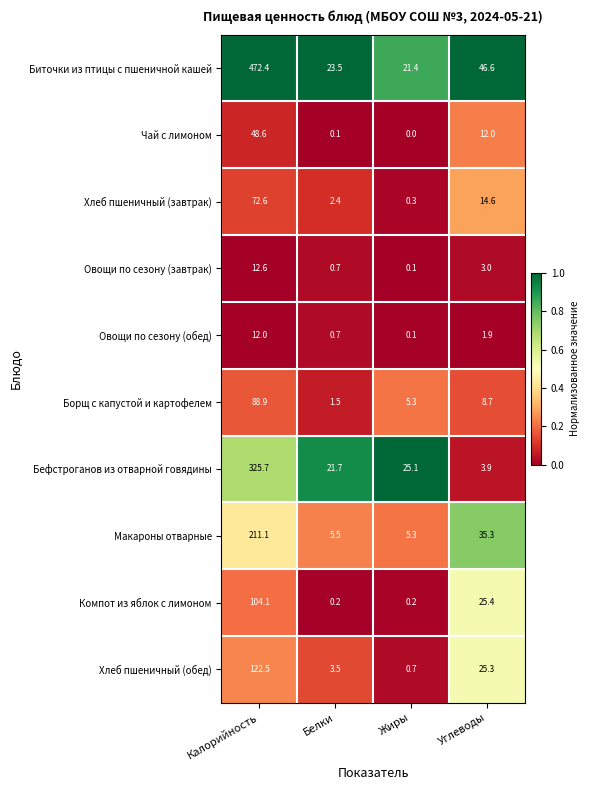

At how many categories does at least one series exceed 0?

4